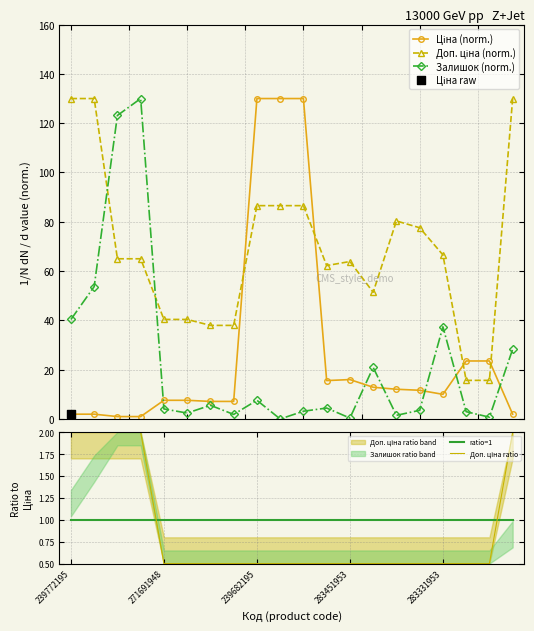

Which series contains the highest Y value?

Ціна (norm.)